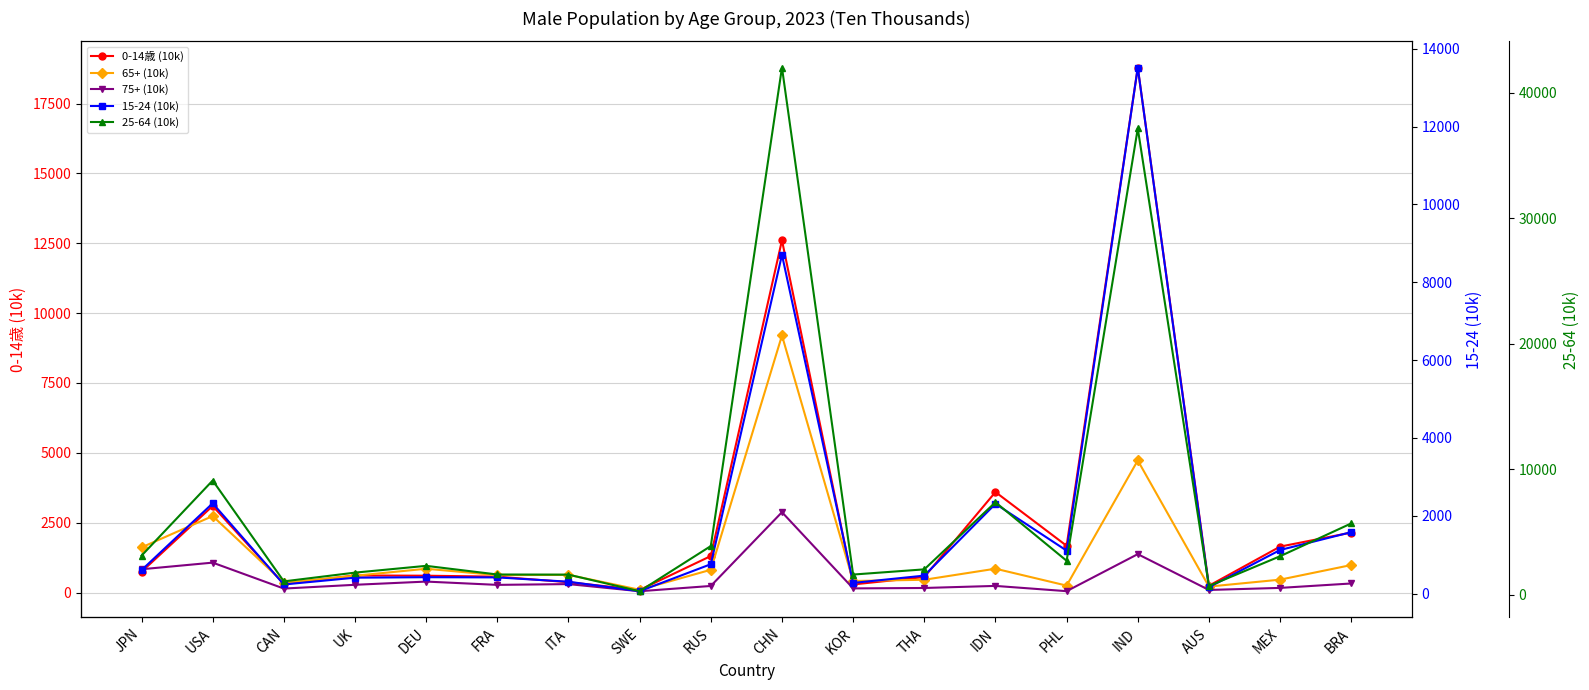

Reading left to right, transcribe all the data shown in this chart.

0-14歳 (10k): JPN=744	USA=3100	CAN=308	UK=613	DEU=604	FRA=571	ITA=371	SWE=94	RUS=1308	CHN=12606	KOR=291	THA=557	IDN=3598	PHL=1675	IND=18788	AUS=245	MEX=1645	BRA=2147
65+ (10k): JPN=1616	USA=2739	CAN=351	UK=602	DEU=853	FRA=625	ITA=634	SWE=101	RUS=816	CHN=9201	KOR=414	THA=459	IDN=855	PHL=250	IND=4728	AUS=215	MEX=463	BRA=986
75+ (10k): JPN=835	USA=1072	CAN=144	UK=279	DEU=394	FRA=276	ITA=304	SWE=49	RUS=237	CHN=2877	KOR=150	THA=165	IDN=239	PHL=51	IND=1376	AUS=94	MEX=168	BRA=326
15-24 (10k): JPN=603	USA=2321	CAN=235	UK=410	DEU=422	FRA=417	ITA=306	SWE=62	RUS=756	CHN=8704	KOR=275	THA=463	IDN=2308	PHL=1105	IND=13518	AUS=165	MEX=1121	BRA=1580
25-64 (10k): JPN=3107	USA=9098	CAN=1058	UK=1756	DEU=2296	FRA=1607	ITA=1596	SWE=274	RUS=3874	CHN=42012	KOR=1603	THA=2016	IDN=7364	PHL=2701	IND=37154	AUS=688	MEX=3064	BRA=5679